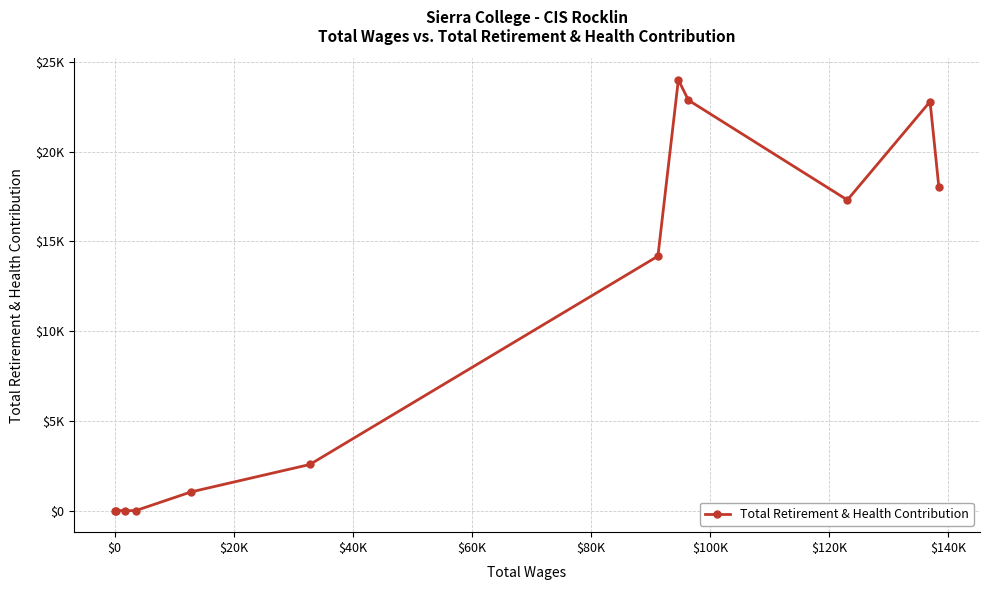

Does the chart have visible grid lines?

Yes